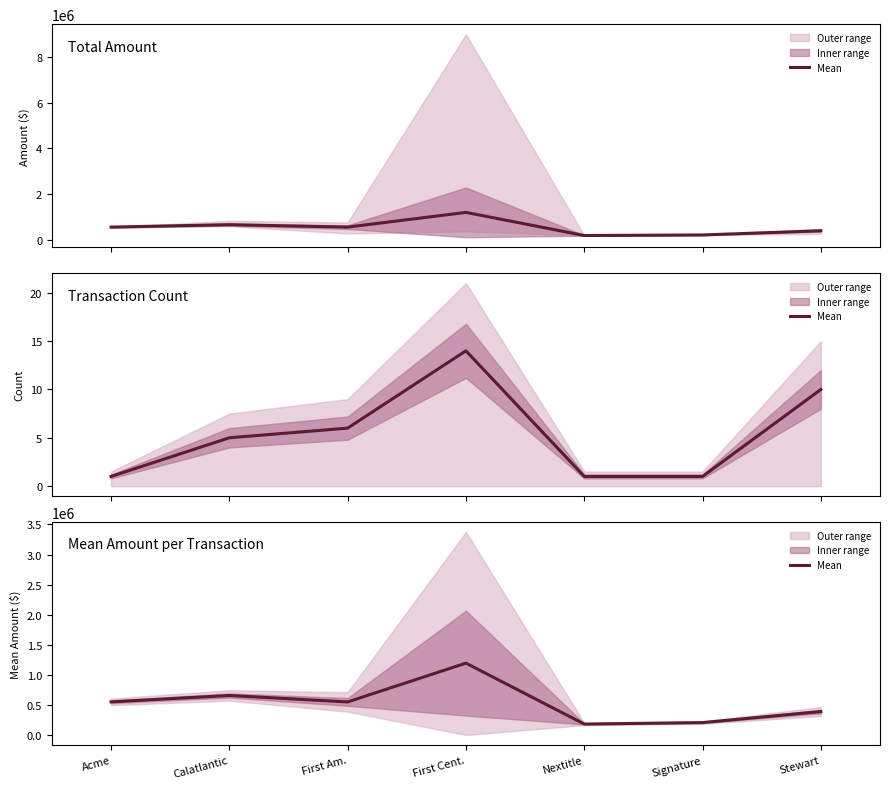

What is the ratio of the value at Calatlantic to the value at Acme?

1.2